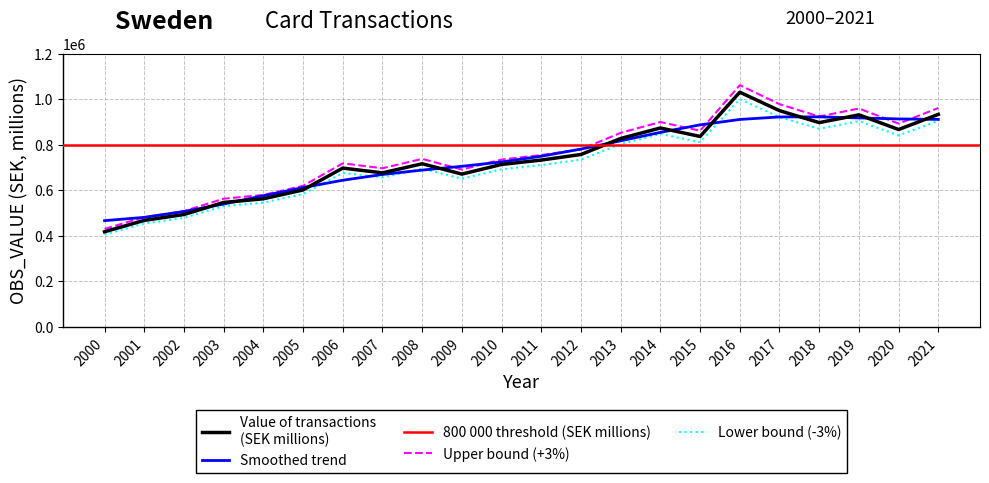

Where is the data nearest to the value 723885?

2008